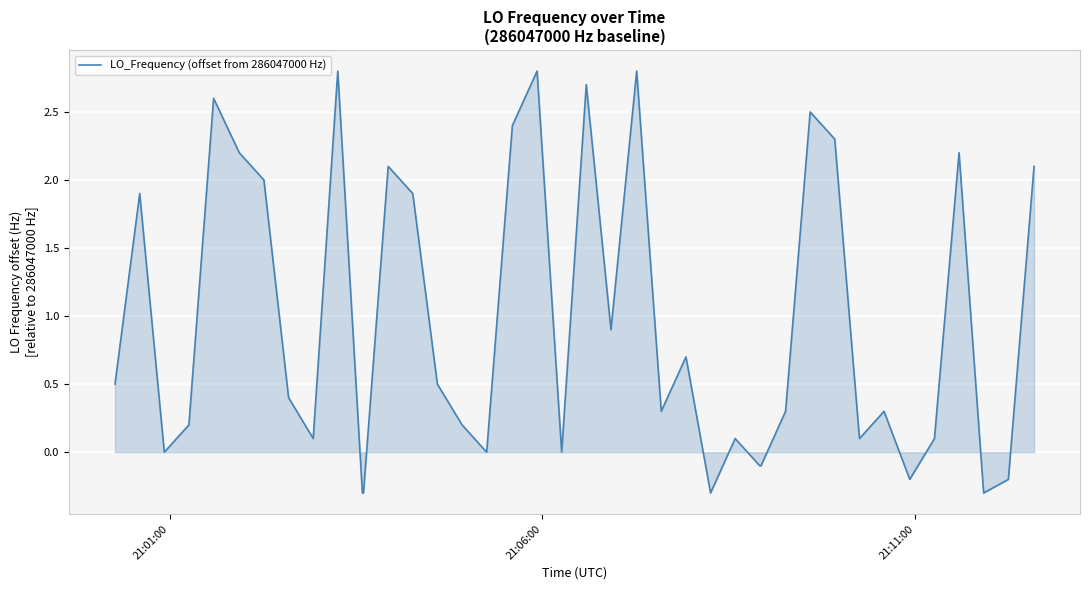

What is the difference between the maximum and minimum values?

3.1